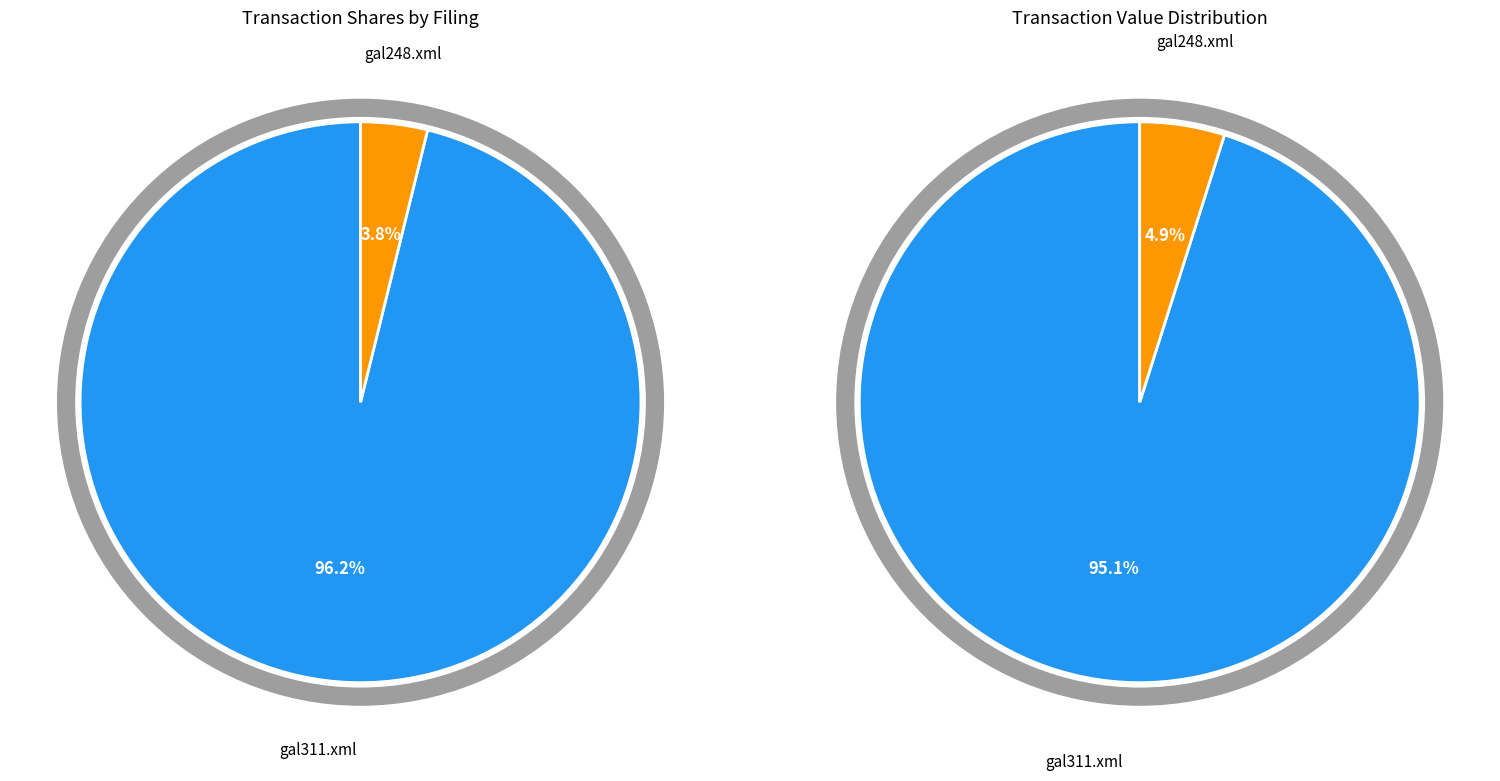

True or false: gal311.xml accounts for 83% of the total.

False